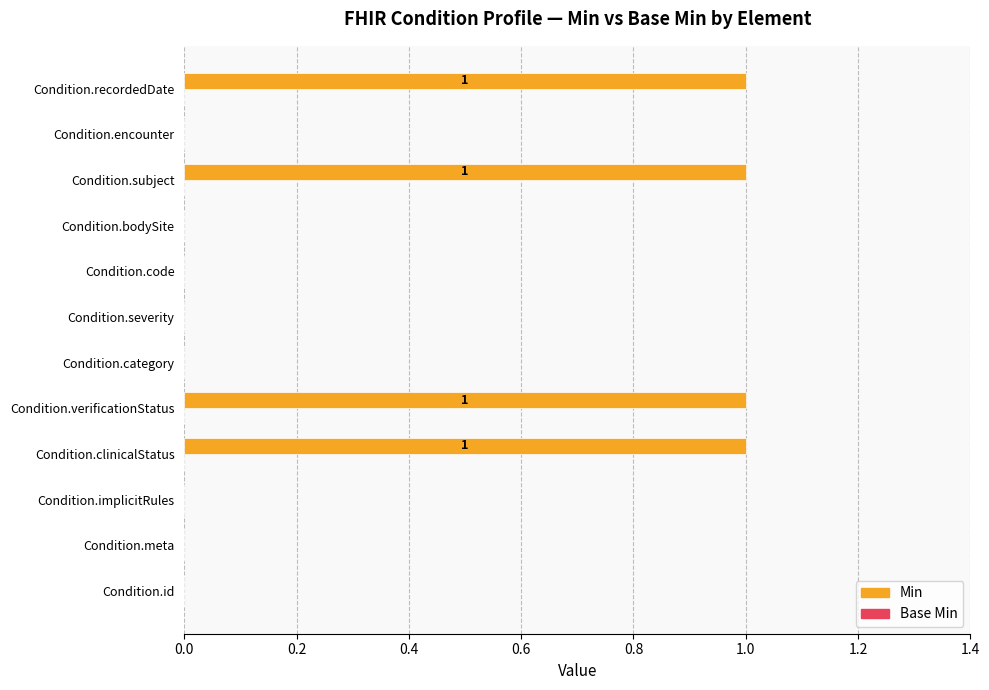

Which has a higher value, Condition.category or Condition.verificationStatus?

Condition.verificationStatus